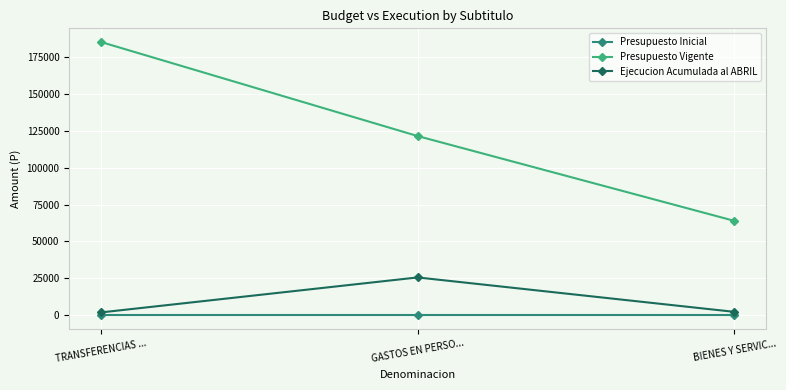

Count the number of categories in the chart.

3